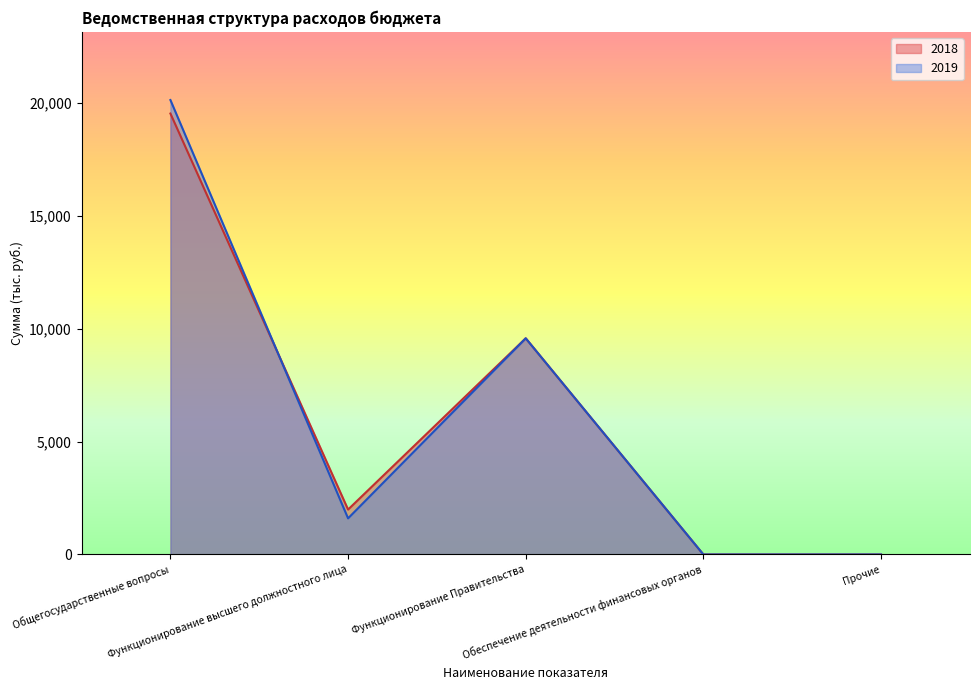

What is the sum of all 2018 values?

31083